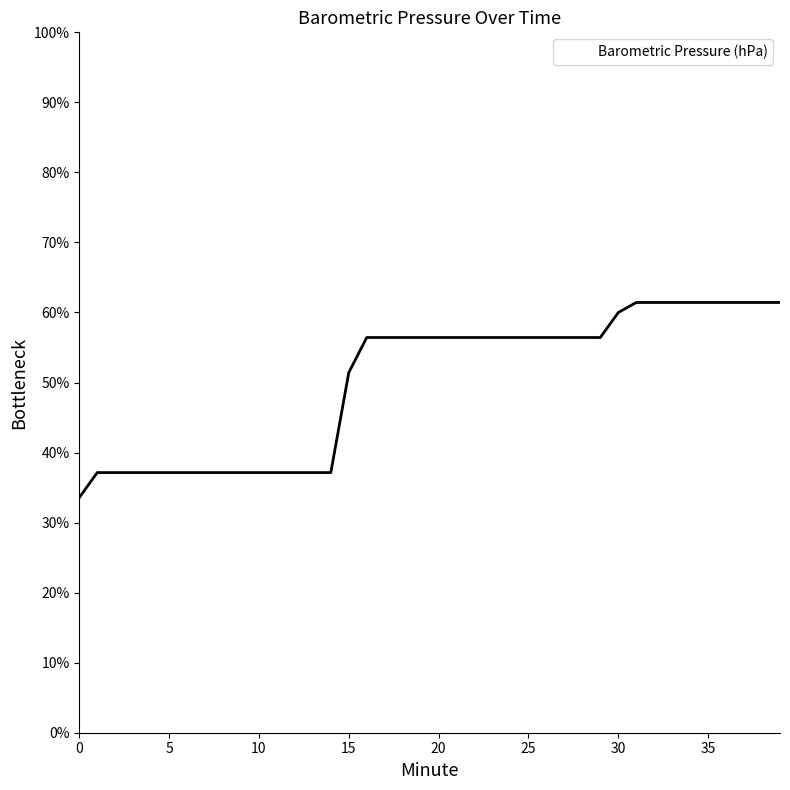

What is the smallest value displayed?

33.6